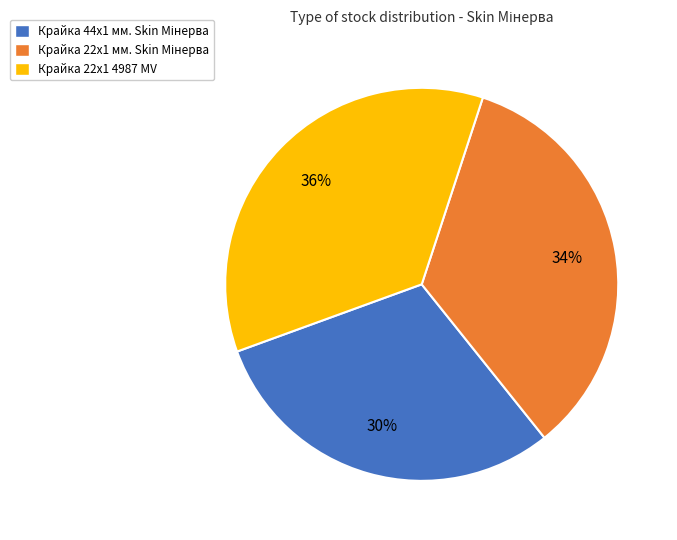

What is the largest slice in the pie chart?

Крайка 22x1 4987 MV